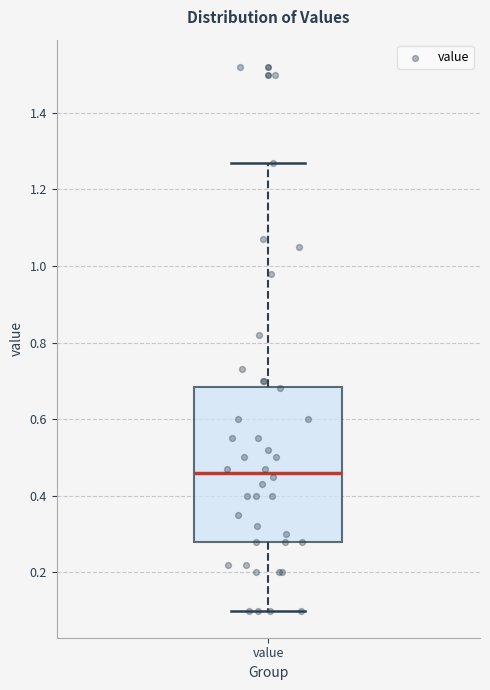

Transcribe this box plot: give where the median line is, the range the box spans, and where the two whiskers end, as read against the y-axis. The values are not printed on the chart, so give them approximately, as read against the axis.

median 0.46, box 0.28 to 0.68, whiskers 0.10 to 1.28